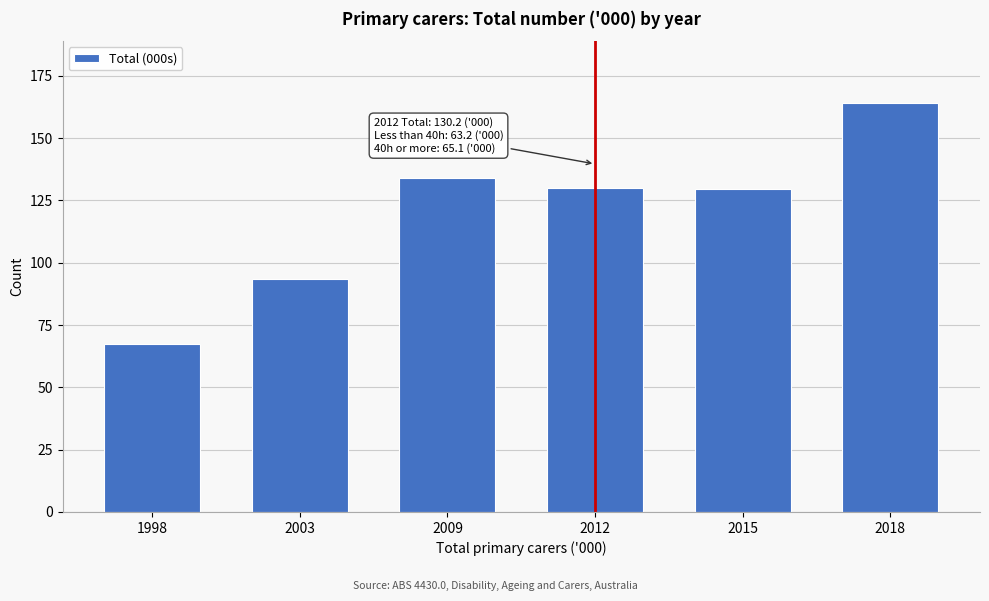

What is the difference between the maximum and minimum values?

97.0